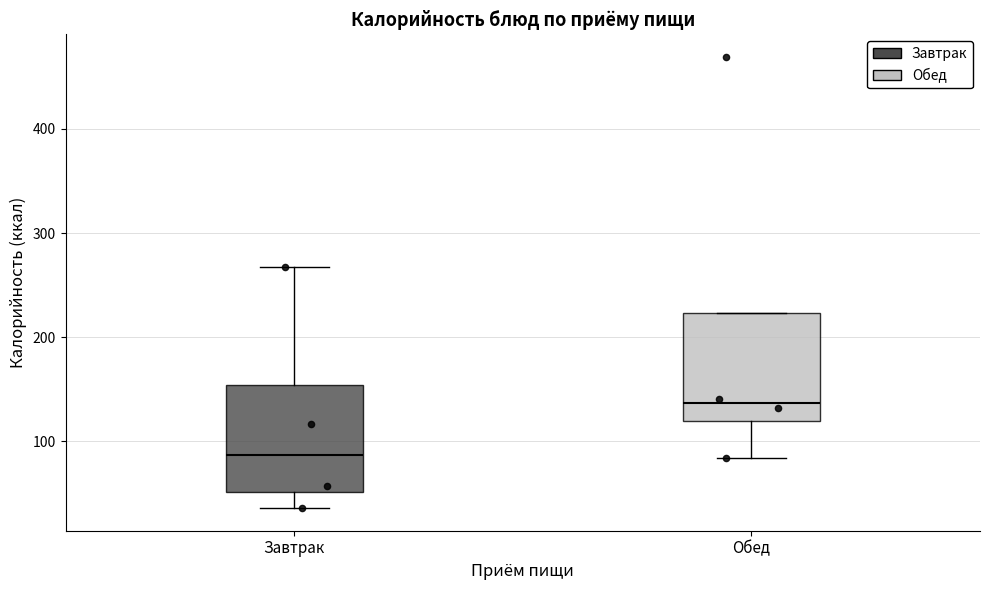

Which box's median line is the lowest?

Завтрак